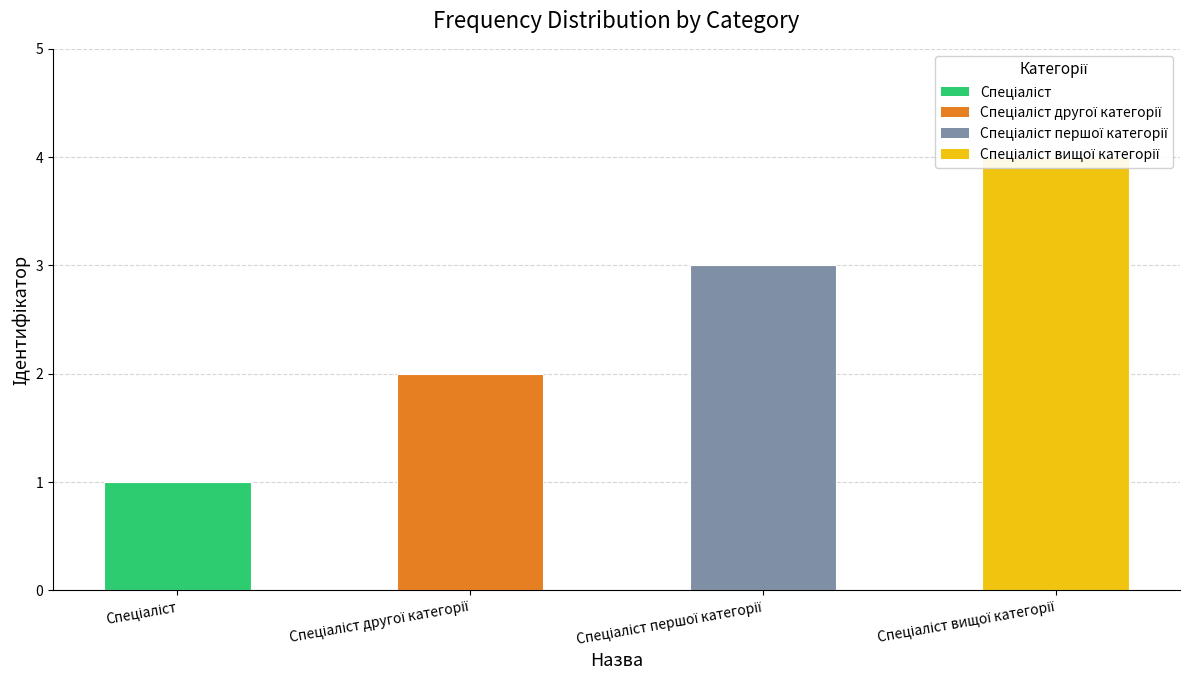

How many bars are there in total?

4